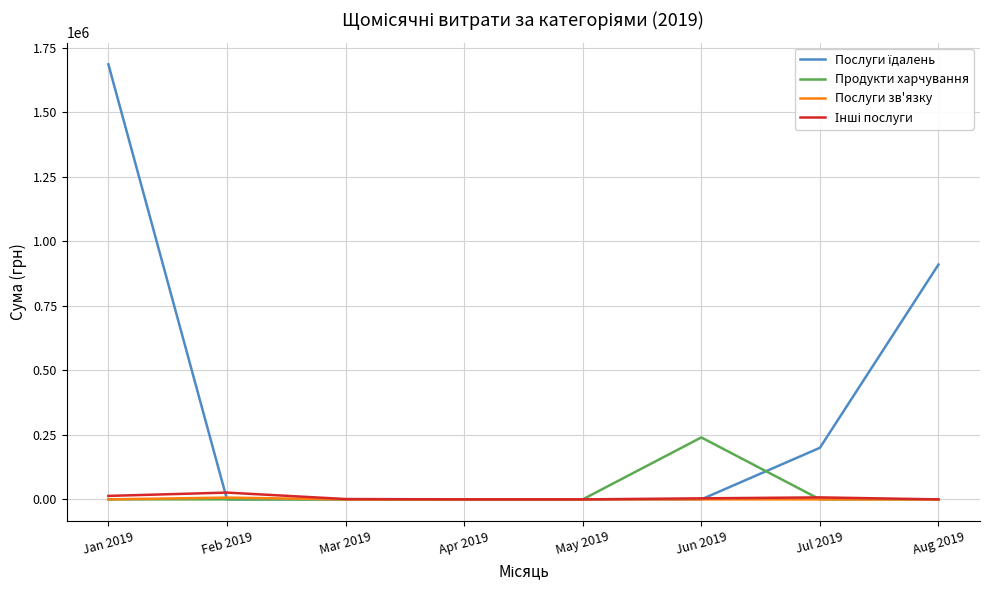

What is the maximum value shown in the chart?

1685843.0